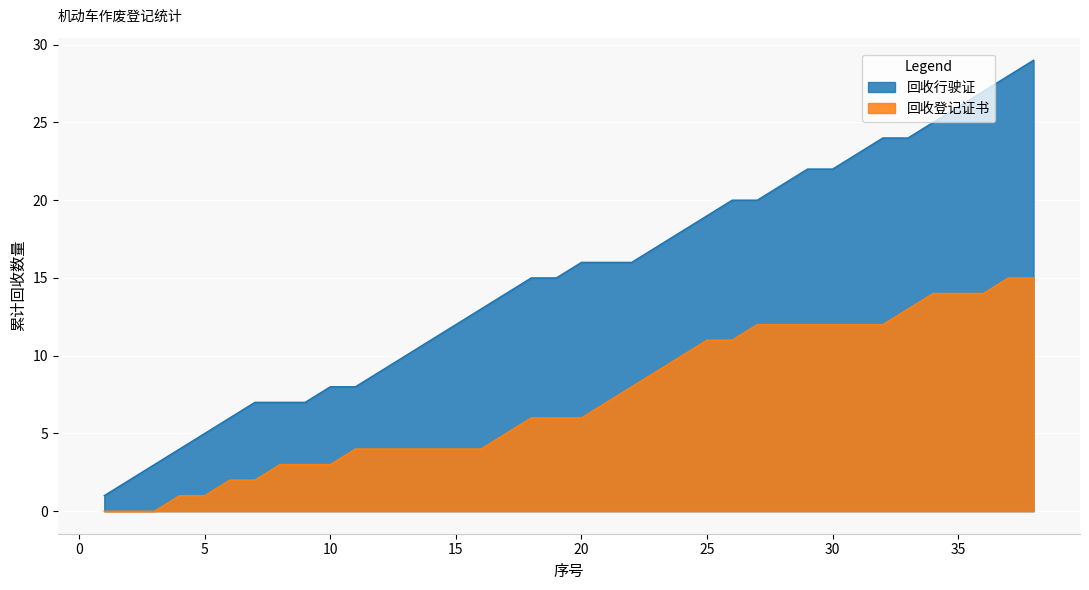

What is the difference between the maximum and minimum values in the 回收行驶证 series?

28